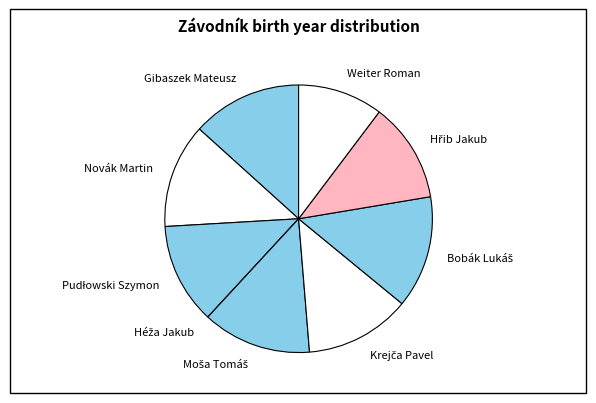

Does any single category account for the majority?

No